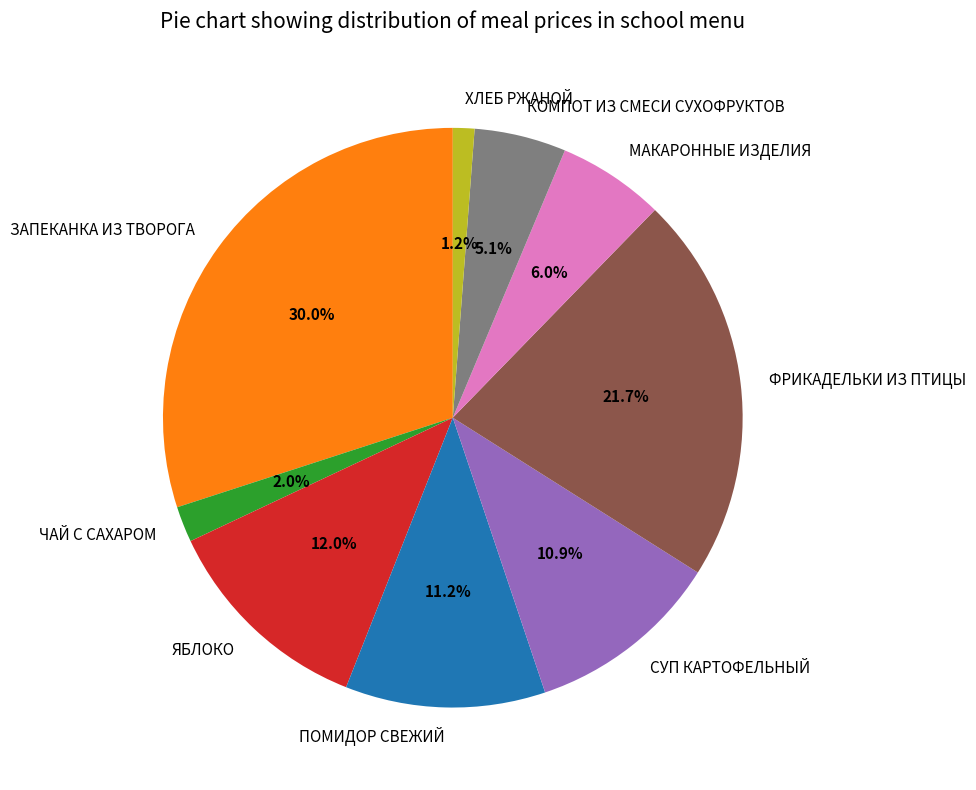

What is the smallest slice in the pie chart?

ХЛЕБ РЖАНОЙ